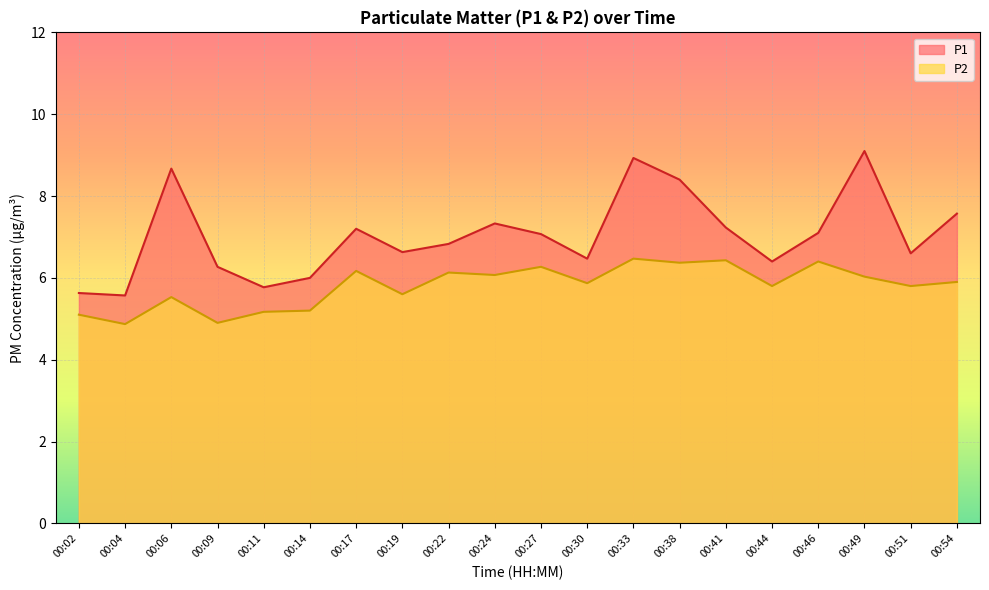

What is the total value across all series at 00:46?

13.5